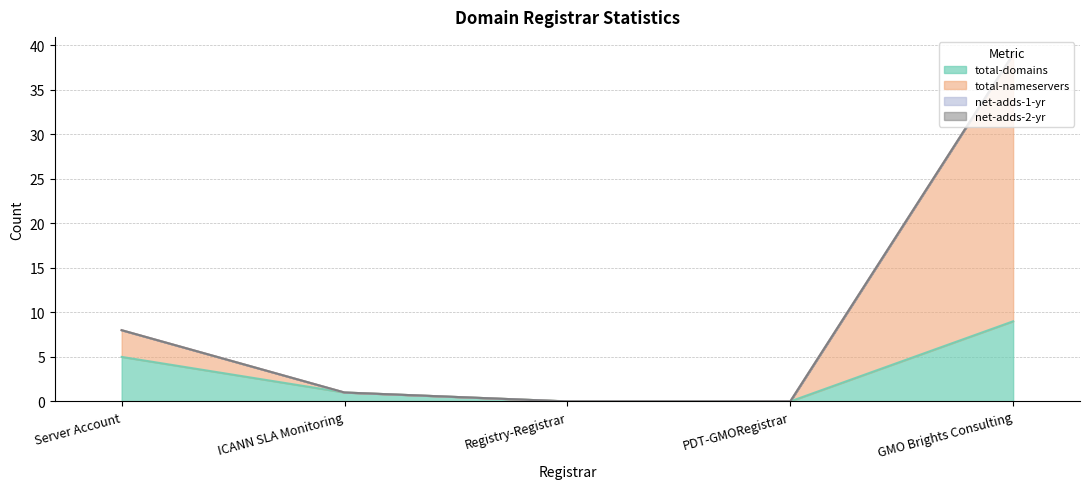

True or false: total-nameservers and total-domains cross at least once.

False